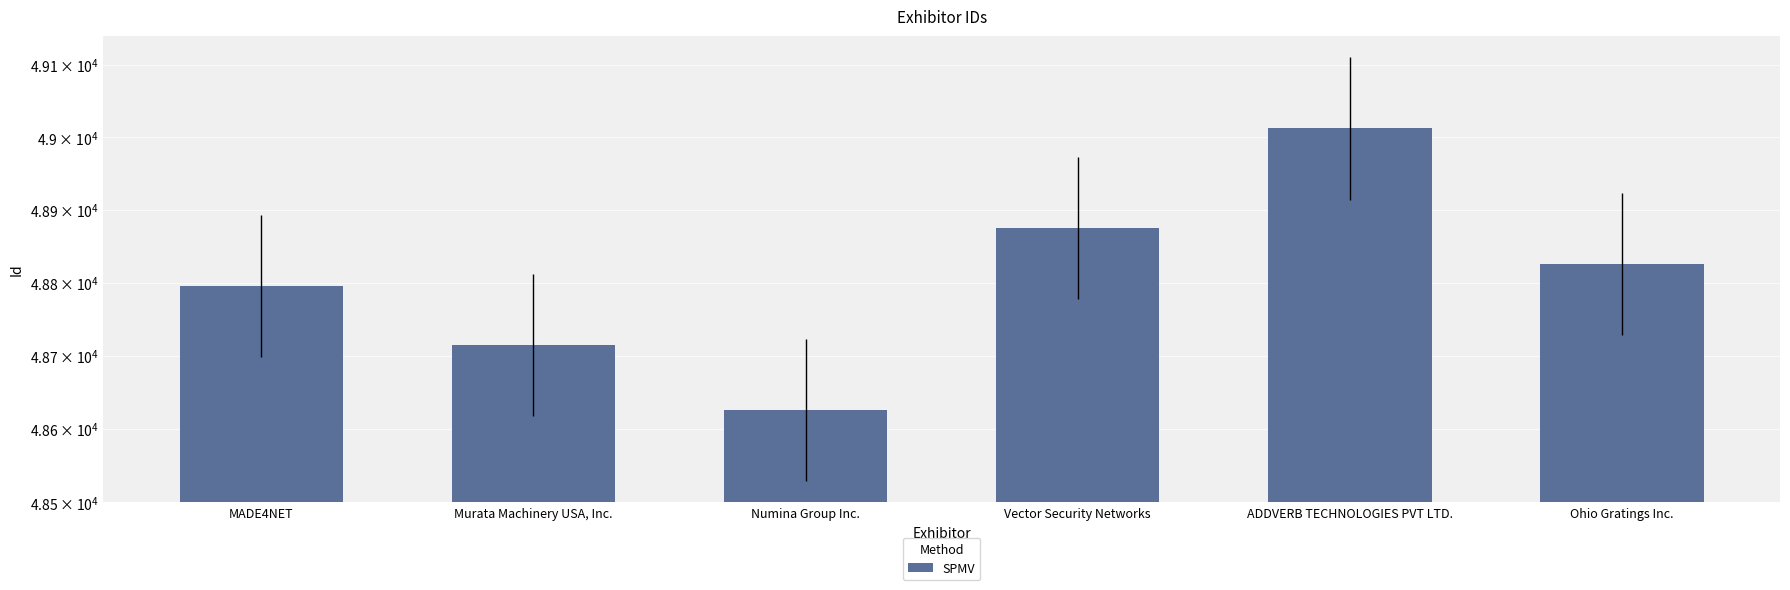

Reading left to right, extract all data points from this chart.

MADE4NET=48796	Murata Machinery USA, Inc.=48715	Numina Group Inc.=48626	Vector Security Networks=48875	ADDVERB TECHNOLOGIES PVT LTD.=49012	Ohio Gratings Inc.=48826